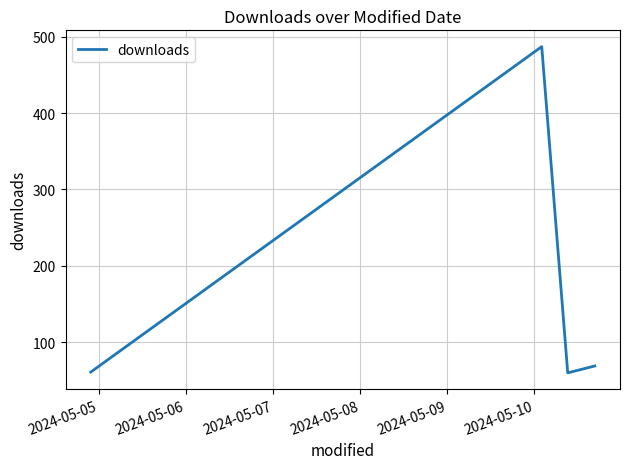

What is the maximum value shown in the chart?

487